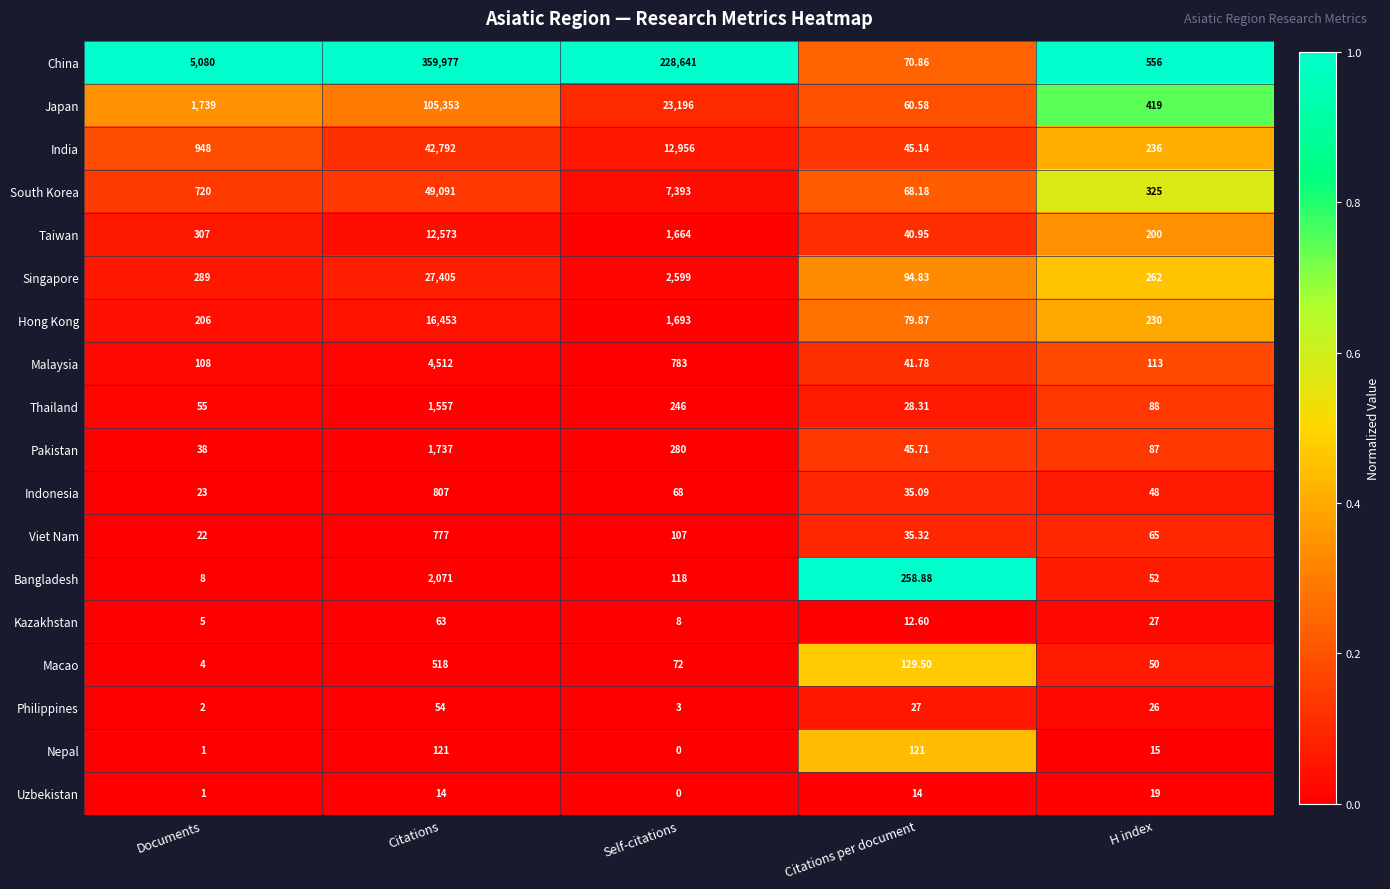

List the labels in order of Indonesia value, largest first.

Citations, Self-citations, H index, Citations per document, Documents